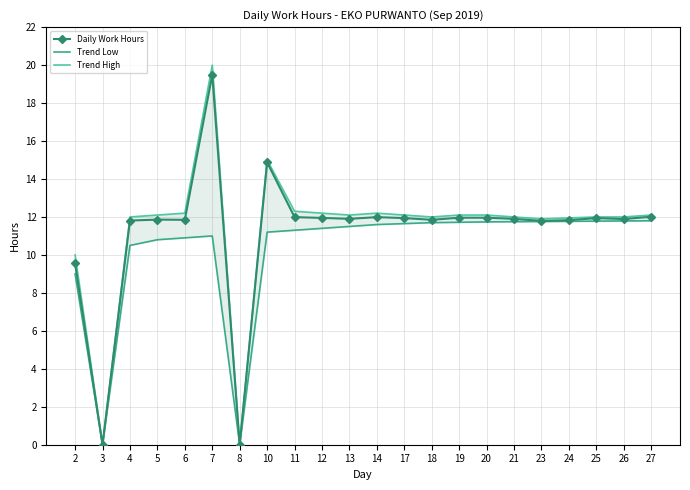

True or false: Trend High and Daily Work Hours intersect in this chart.

False